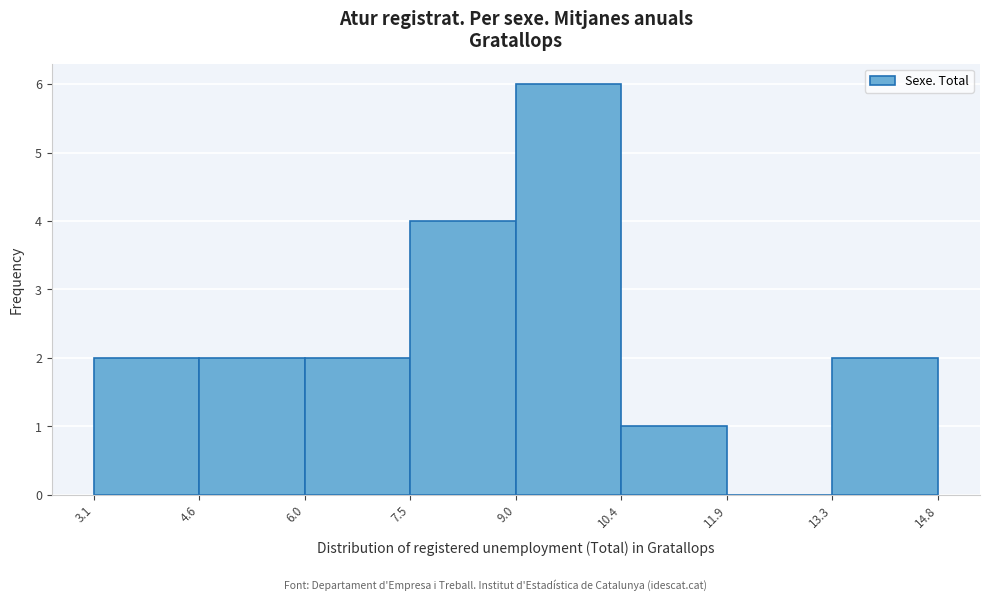

How tall is the bar that spans 9.0 to 10.4 on the x-axis? The values are not printed on the chart, so give them approximately, as read against the axis.

6